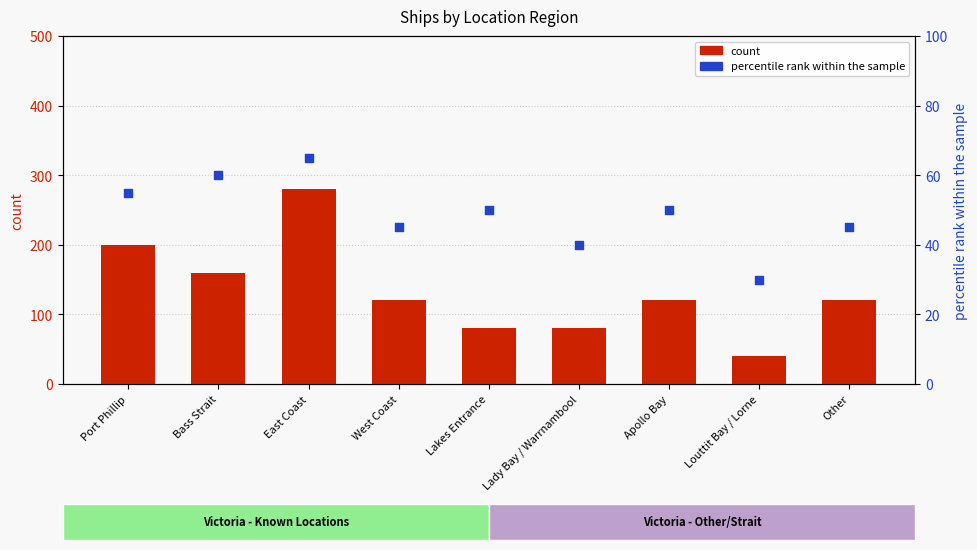

Which series contains the highest Y value?

count